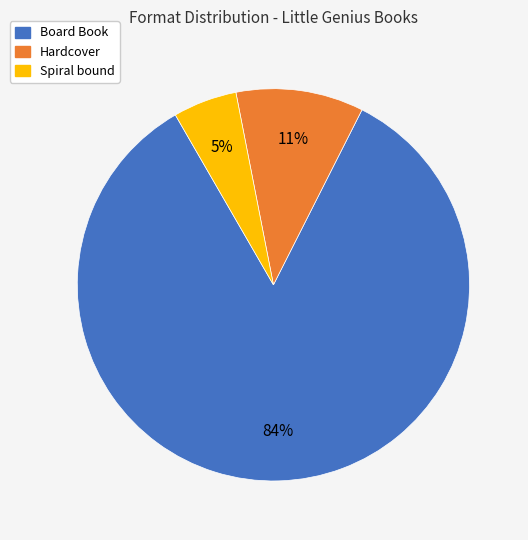

To the nearest percent, what is the difference between the largest and smallest slice percentages?

79%